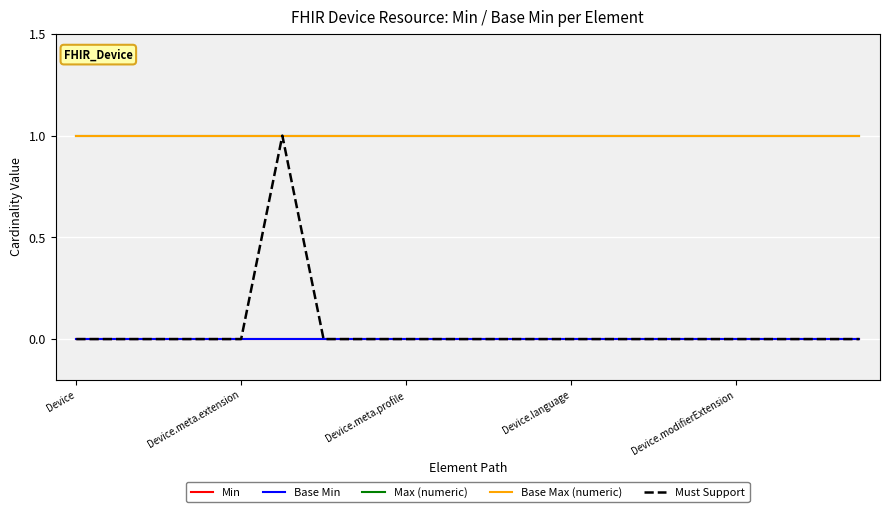

True or false: Must Support and Base Max (numeric) cross at least once.

False